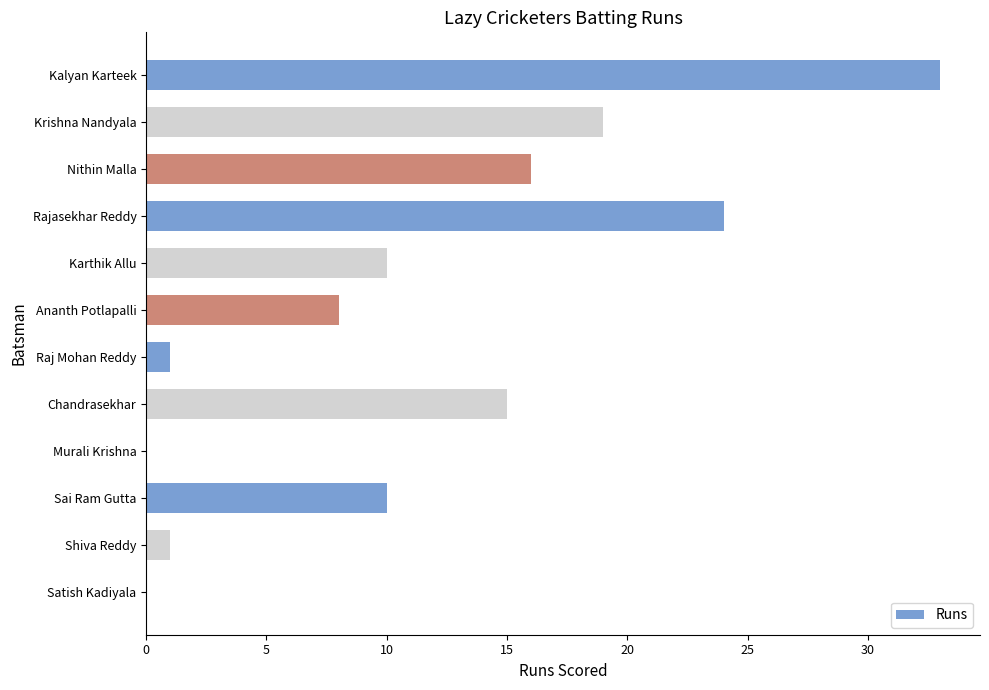

Reading bottom to top, transcribe all the data shown in this chart.

Satish Kadiyala=0	Shiva Reddy=1	Sai Ram Gutta=10	Murali Krishna=0	Chandrasekhar=15	Raj Mohan Reddy=1	Ananth Potlapalli=8	Karthik Allu=10	Rajasekhar Reddy=24	Nithin Malla=16	Krishna Nandyala=19	Kalyan Karteek=33